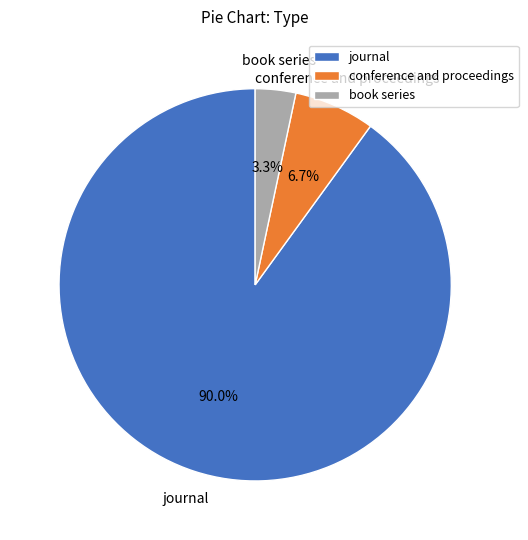

Approximately how many times larger is the value at conference and proceedings compared to book series?

2.0